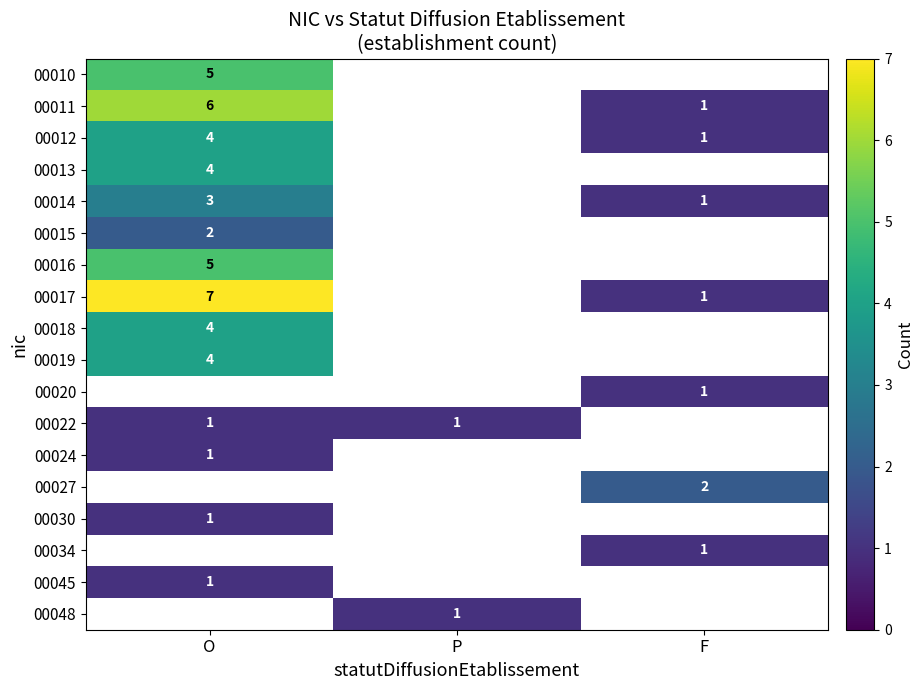

What is the maximum value for 00022?

1.0